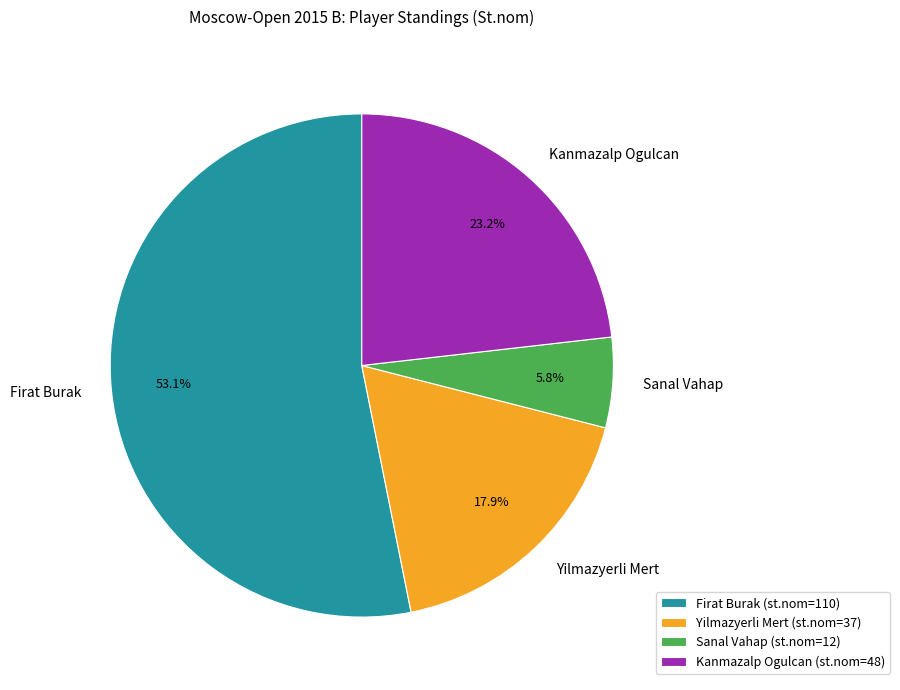

Combined, do Firat Burak and Yilmazyerli Mert account for over 50%?

Yes